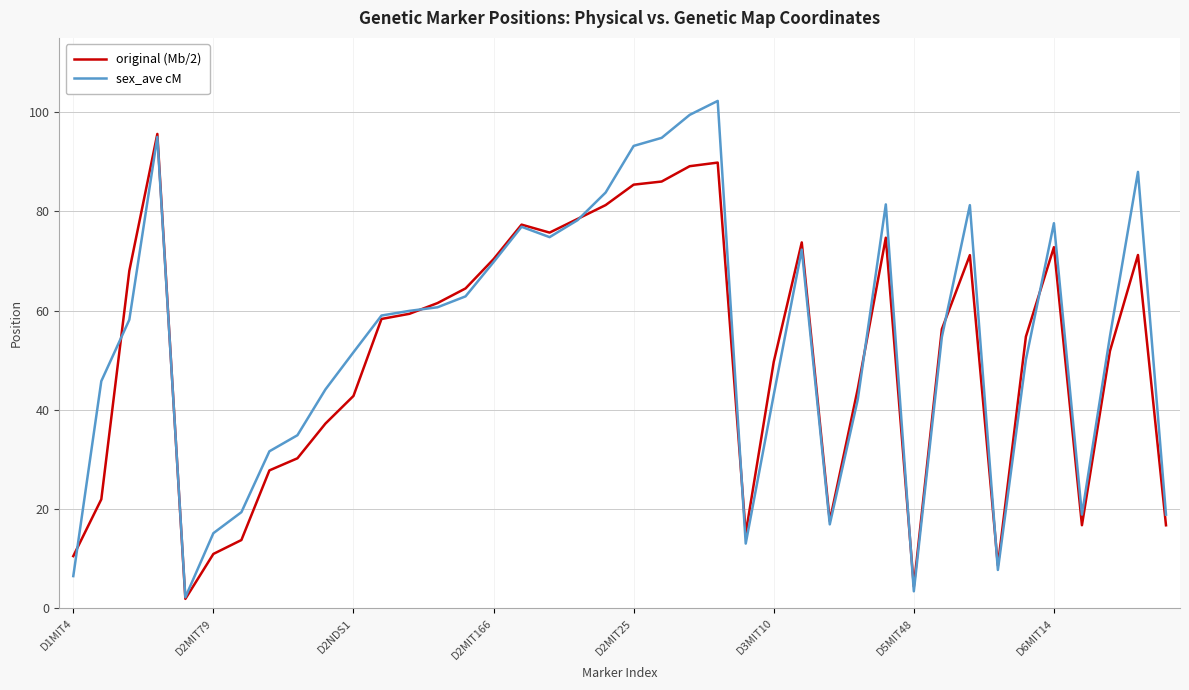

Which series ends up on top after the final intersection of sex_ave cM and original (Mb/2)?

sex_ave cM